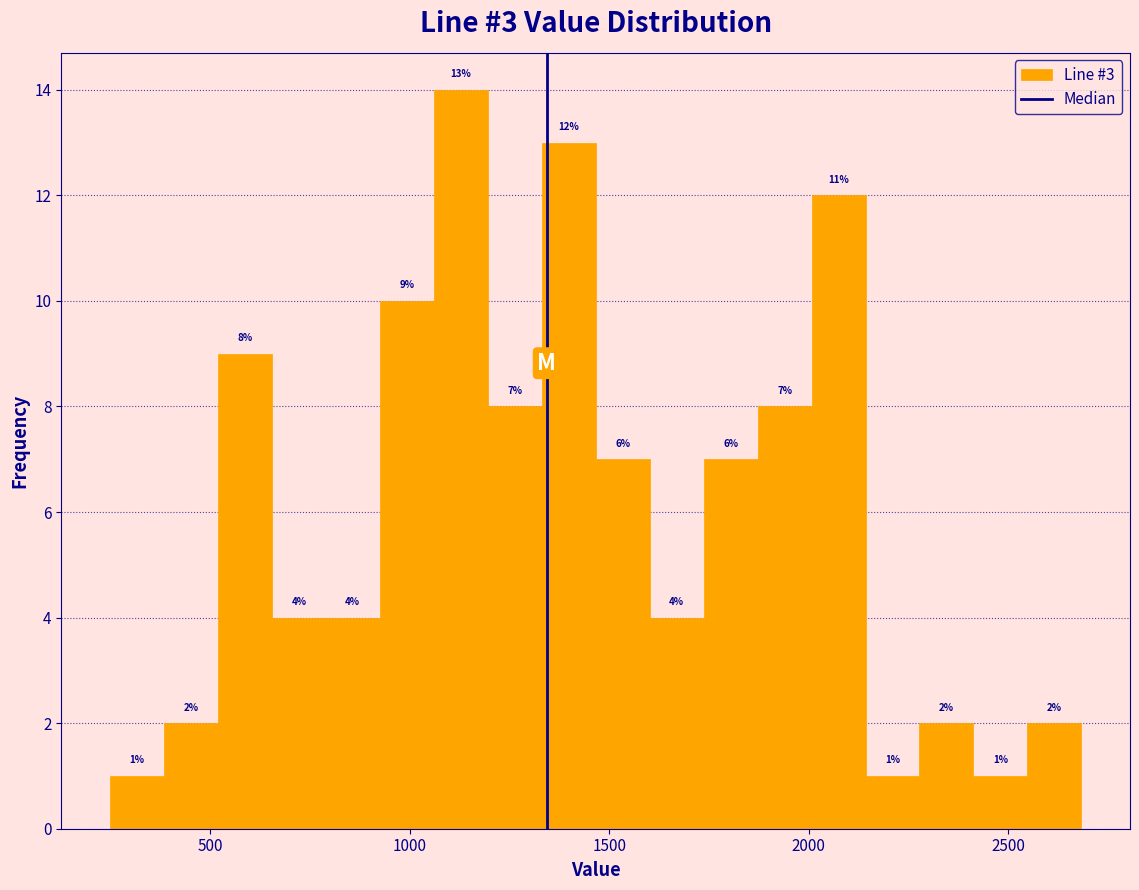

Read against the x-axis, roughly where is the centre of the tallest bar?

1150